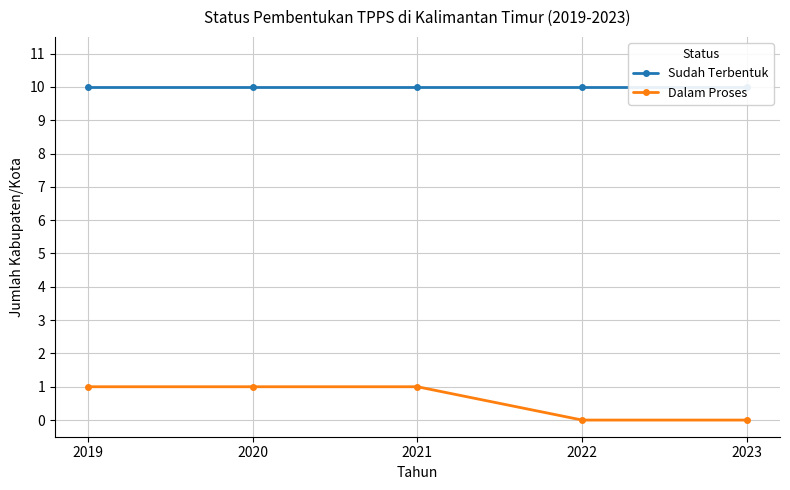

Is this an area chart (filled region under the line)?

No